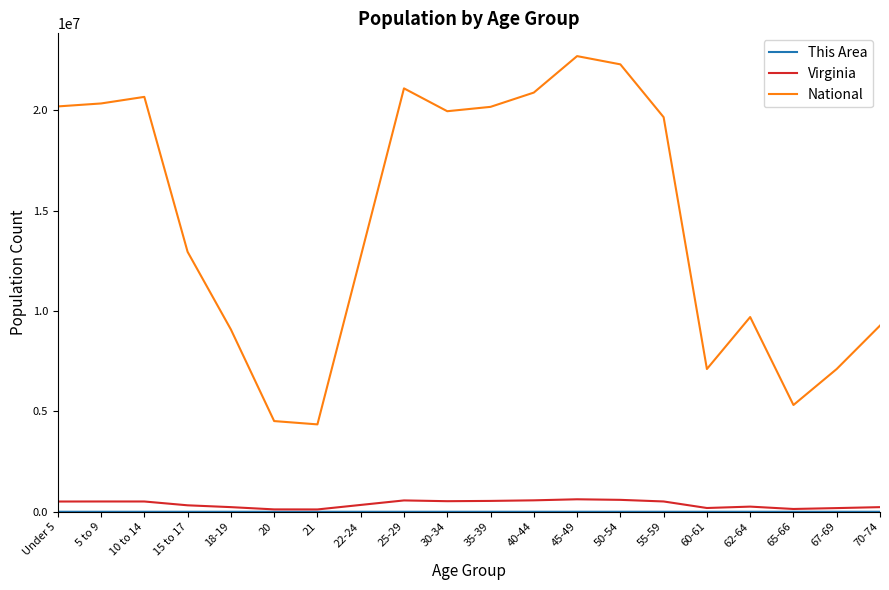

What is the approximate value of Virginia at 25-29?

564342